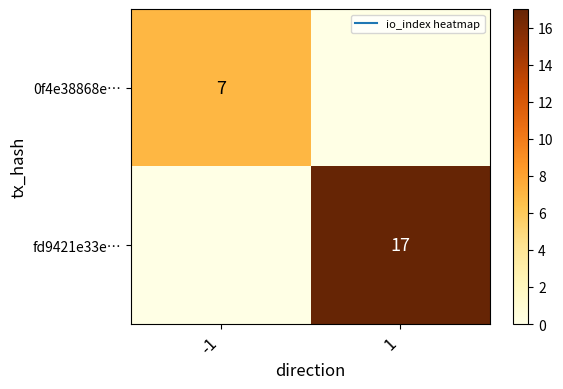

Rank the series at -1 from highest to lowest value.

0f4e38868e…, fd9421e33e…